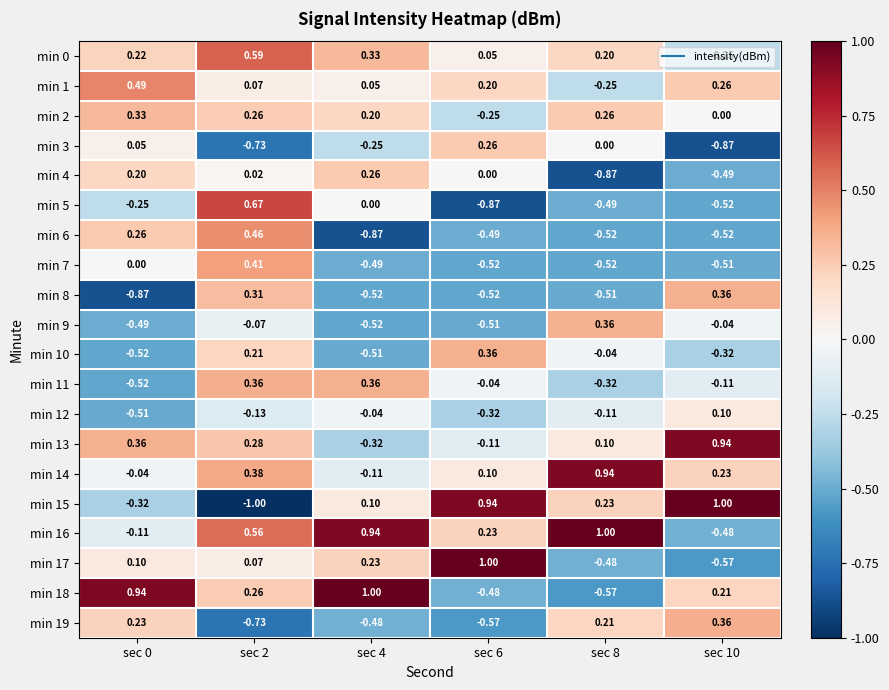

Is the value of min 4 at sec 6 greater than the value of min 17 at sec 6?

No